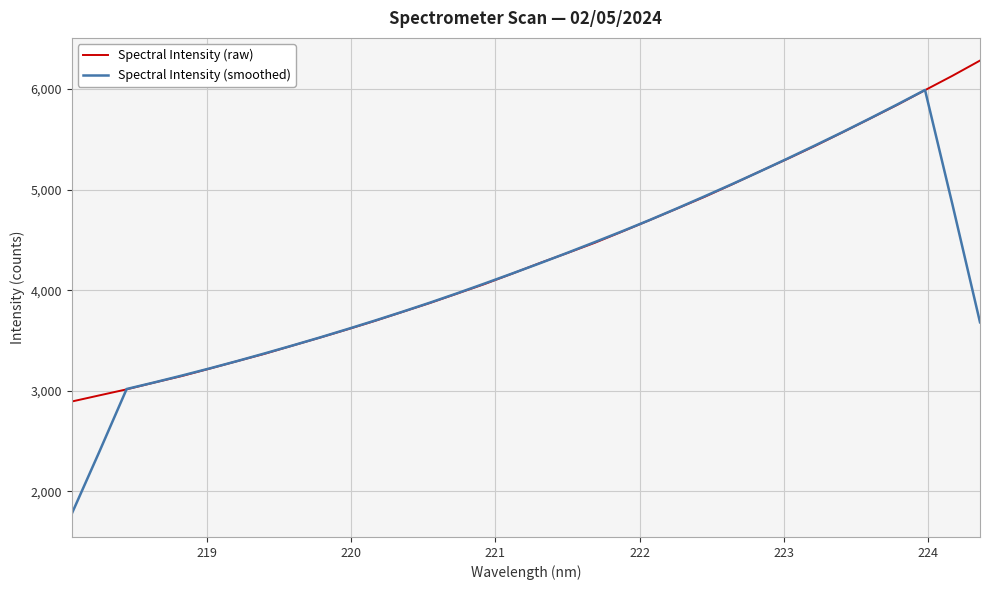

What is the greatest value displayed?

6283.0